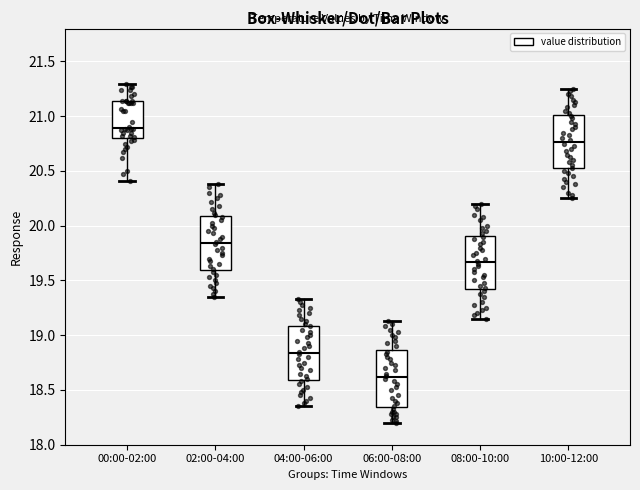

Where does the upper whisker of the box for 04:00-06:00 end on the y-axis? The values are not printed on the chart, so give them approximately, as read against the axis.

19.35